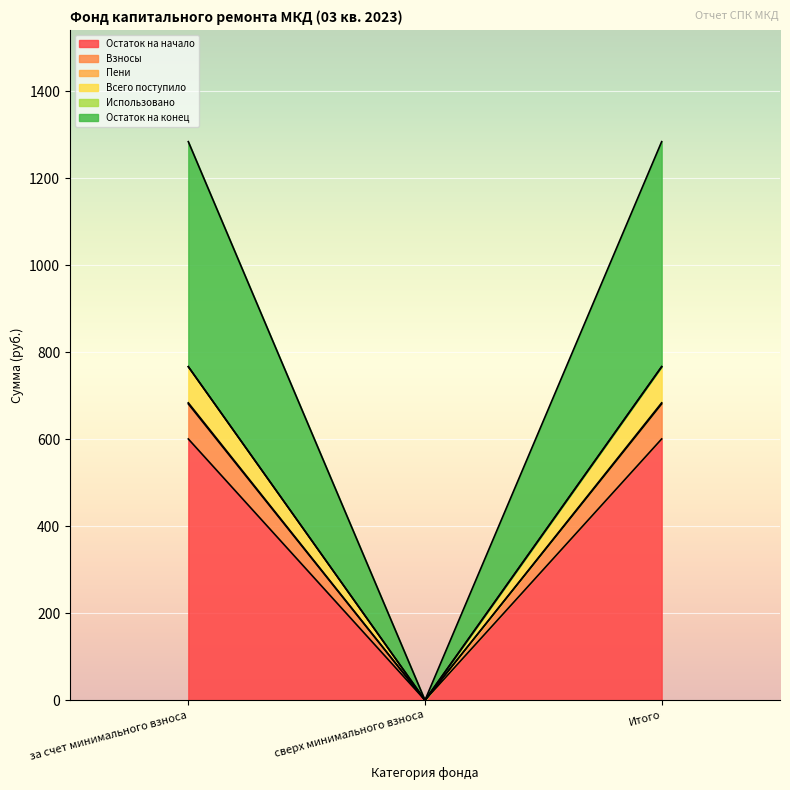

What position from the left is за счет минимального взноса?

1